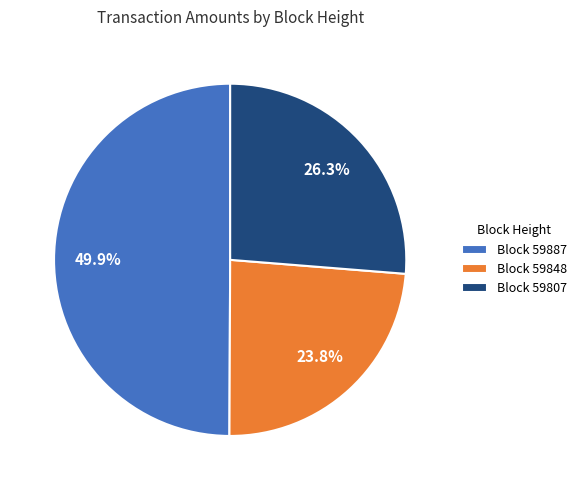

Count the number of slices in the pie.

3